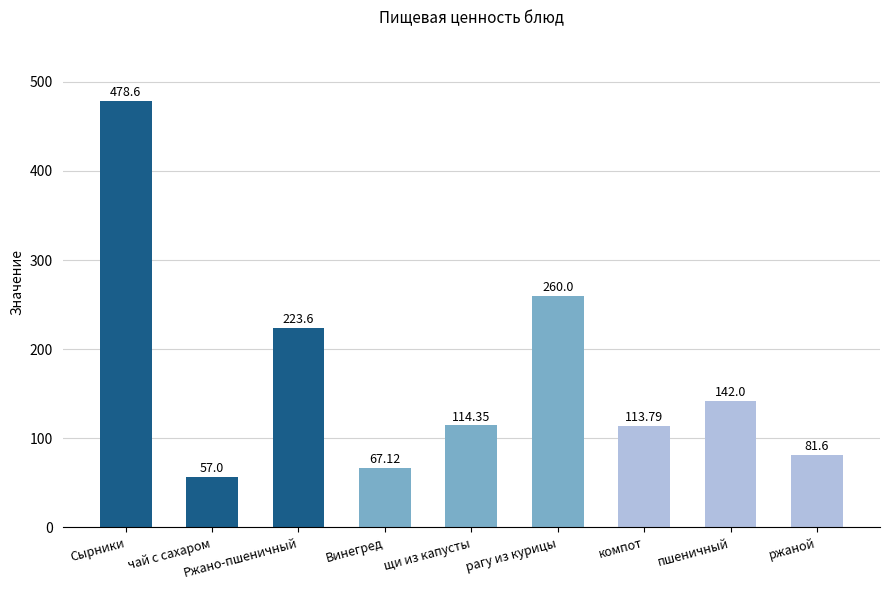

Is it true that the value at щи из капусты is 114.3?

True